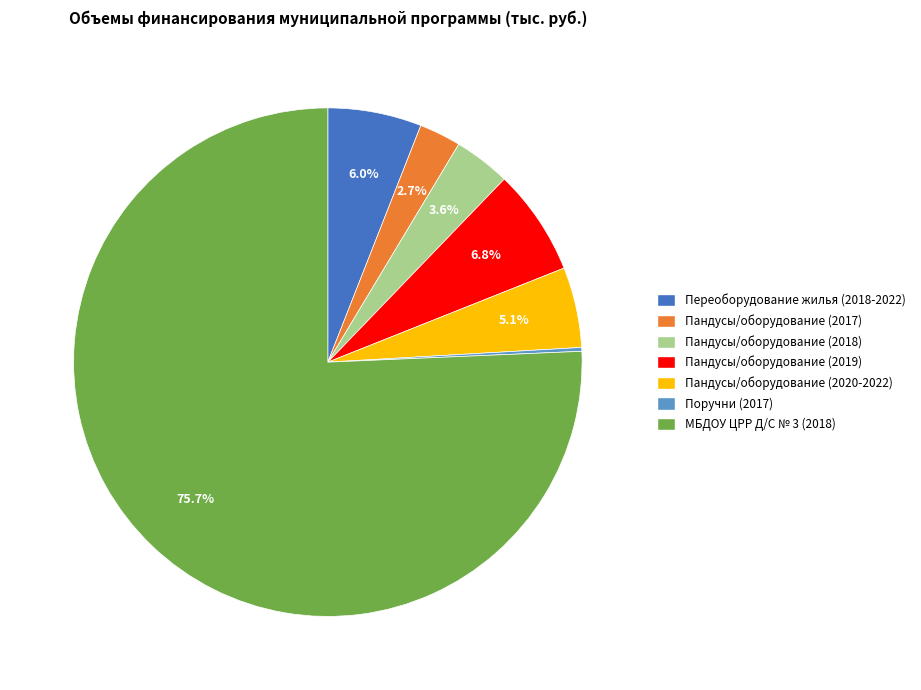

Does any single category account for the majority?

Yes